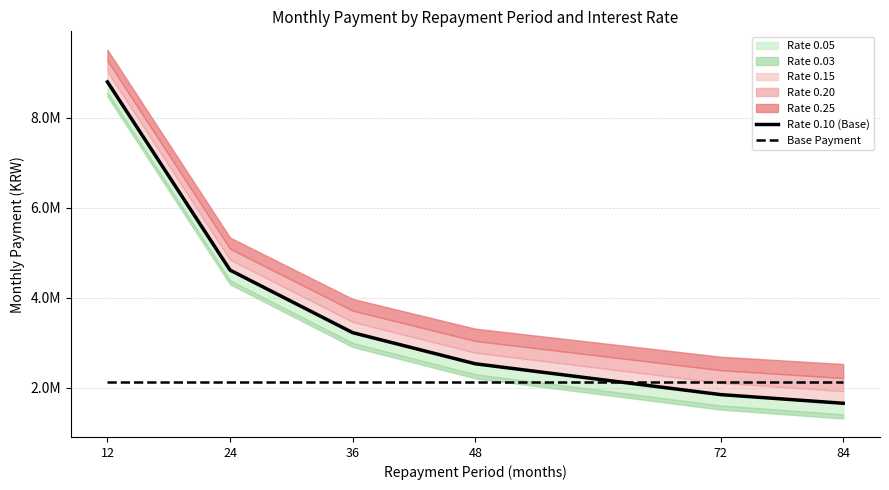

At which category is the sum across all series the highest?

12